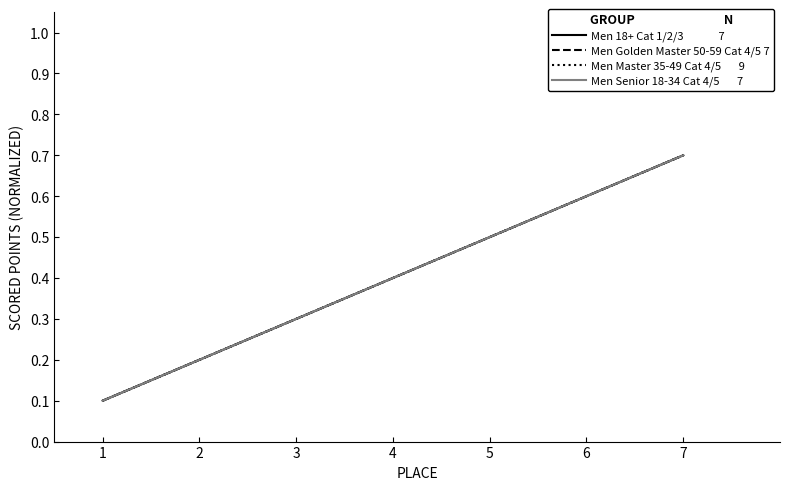

What is the smallest value displayed?

0.1